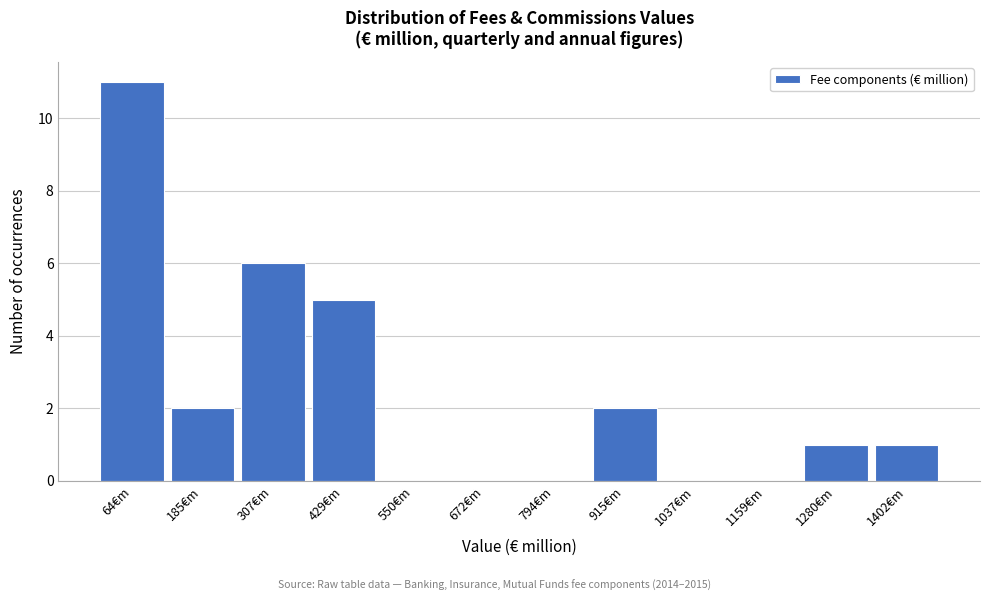

Reading left to right, extract all data points from this chart.

64€m=11	185€m=2	307€m=6	429€m=5	550€m=0	672€m=0	794€m=0	915€m=2	1037€m=0	1159€m=0	1280€m=1	1402€m=1